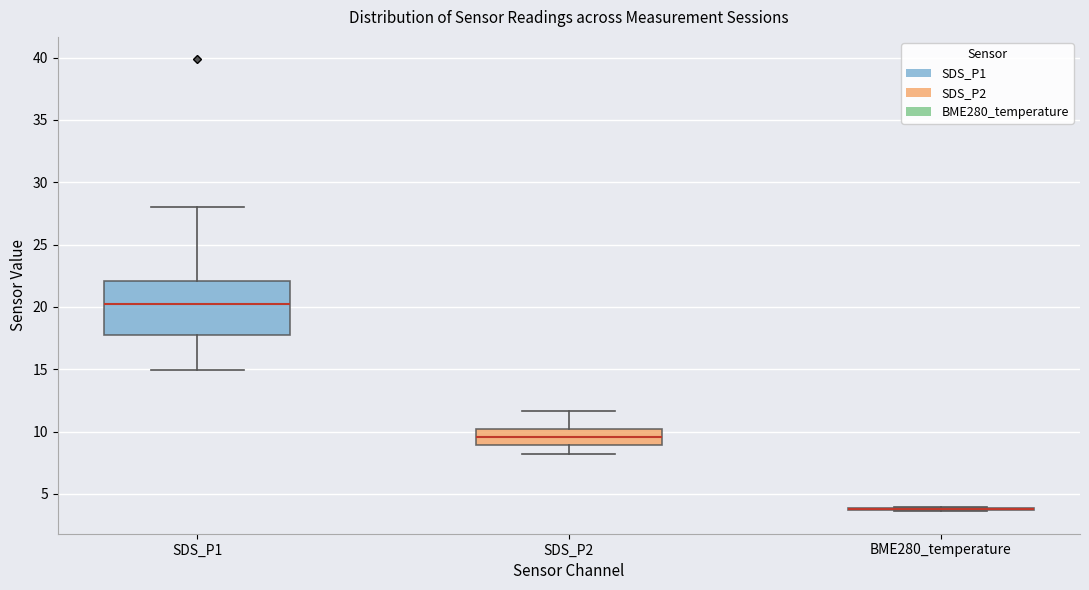

Reading left to right, read every box against the y-axis: the position of its median line, the range the box covers, and the ends of its whiskers. The values are not printed on the chart, so give them approximately, as read against the axis.

SDS_P1: median 20.0, box 17.5 to 22.0, whiskers 15.0 to 28.0
SDS_P2: median 9.5, box 9.0 to 10.0, whiskers 8.0 to 11.5
BME280_temperature: box collapsed to a line at 4.0, whiskers 3.5 to 4.0